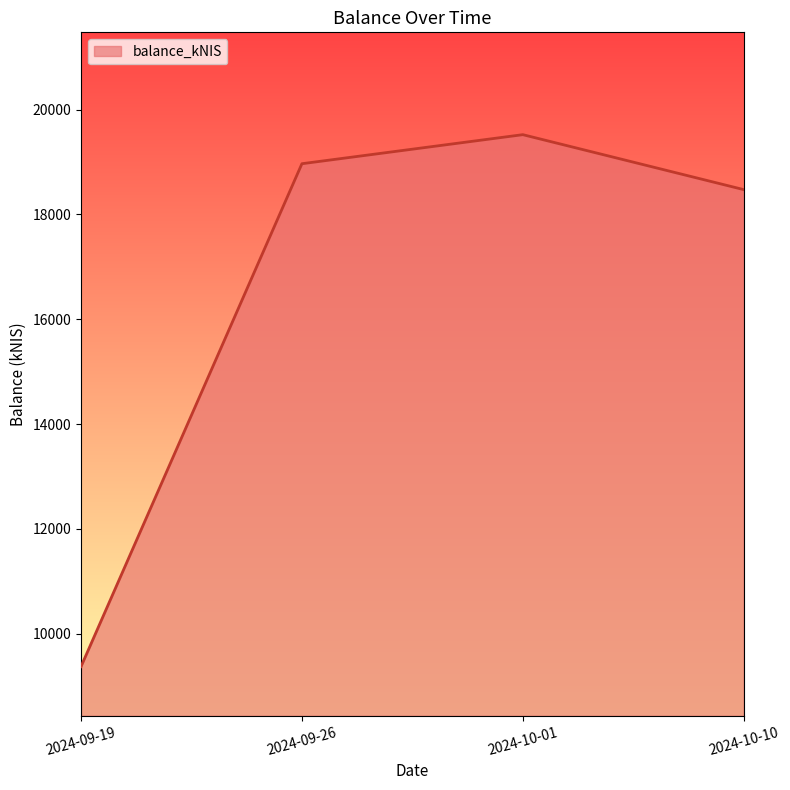

Reading left to right, extract all data points from this chart.

2024-09-19=9373.6	2024-09-26=18967.0	2024-10-01=19521.3	2024-10-10=18473.0